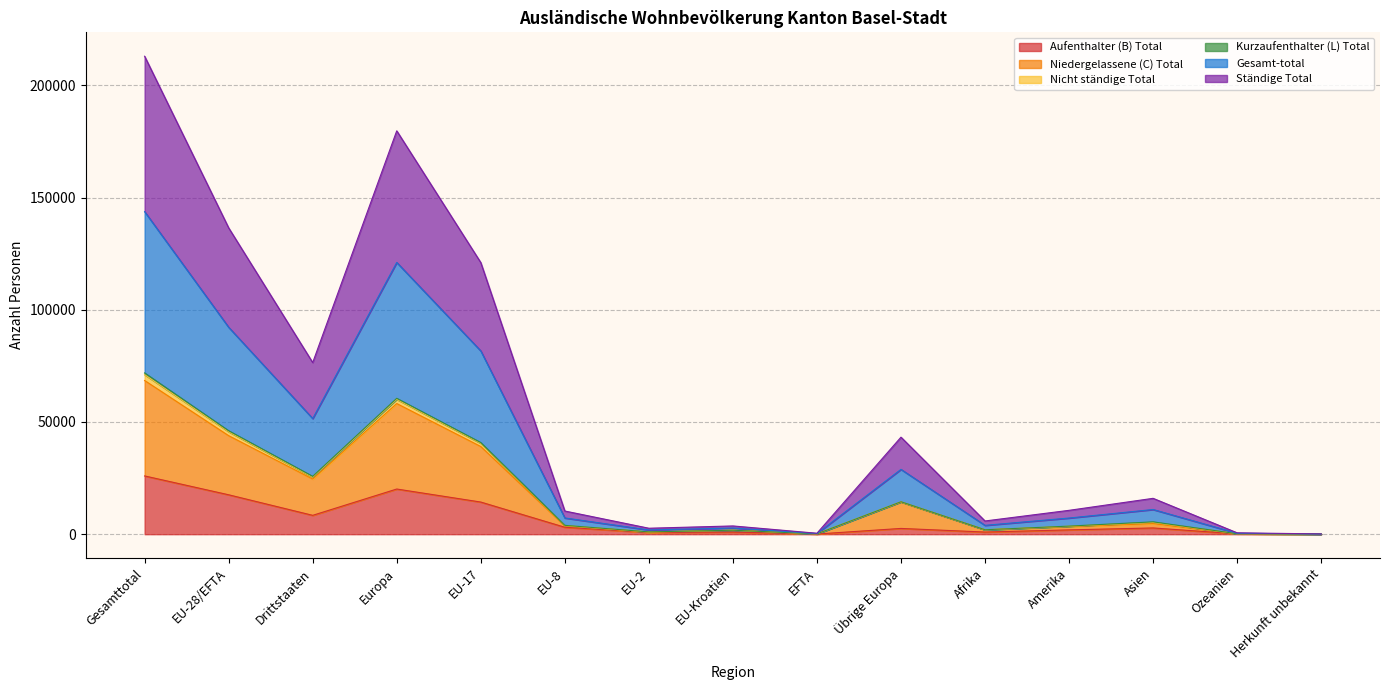

True or false: Nicht ständige Total and Gesamt-total intersect in this chart.

False